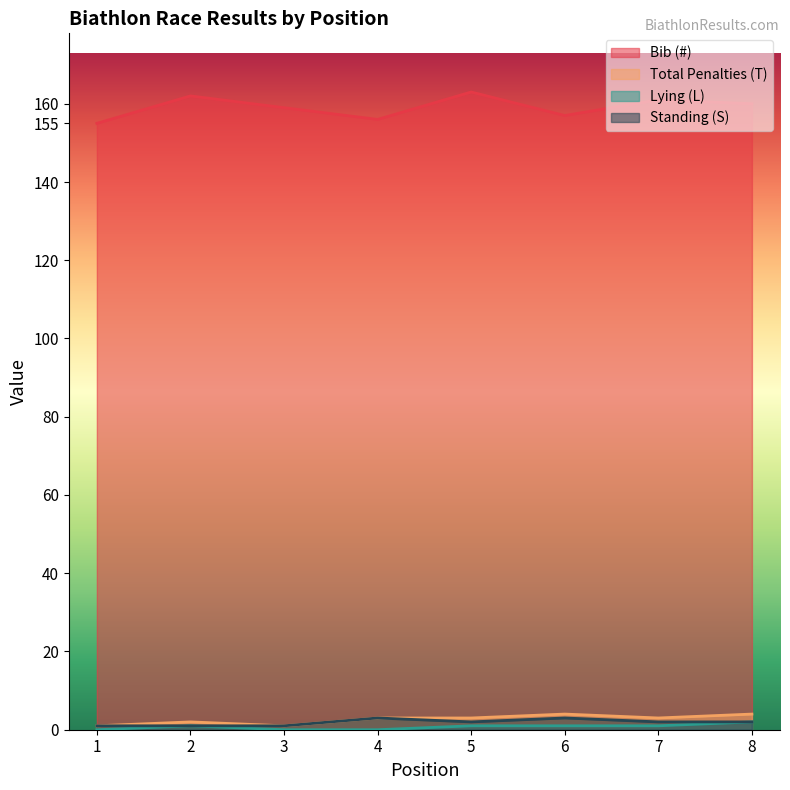

True or false: Bib (#) and Standing (S) intersect in this chart.

False